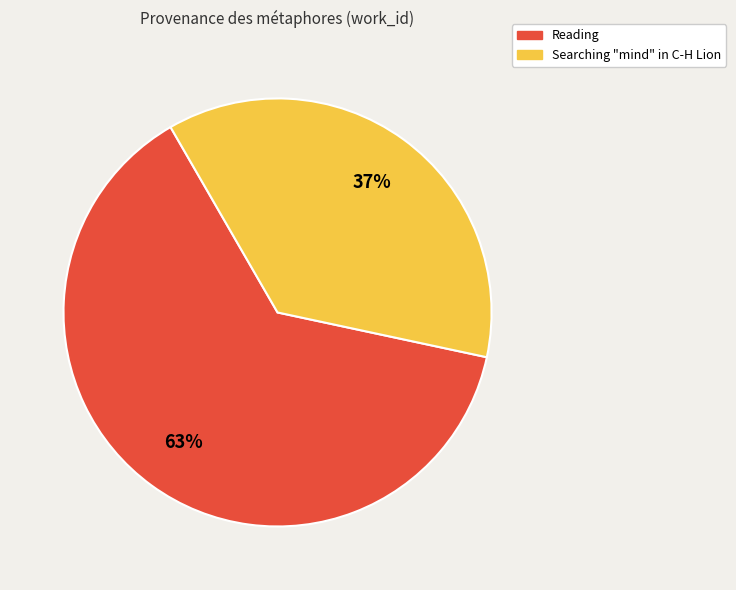

How many segments does this pie chart have?

2